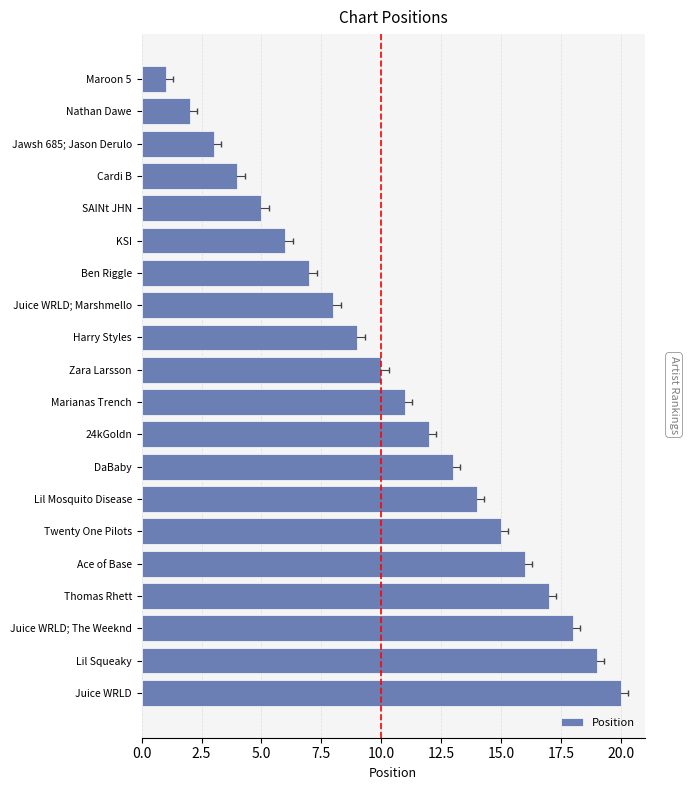

At which label is the value closest to 10?

Zara Larsson